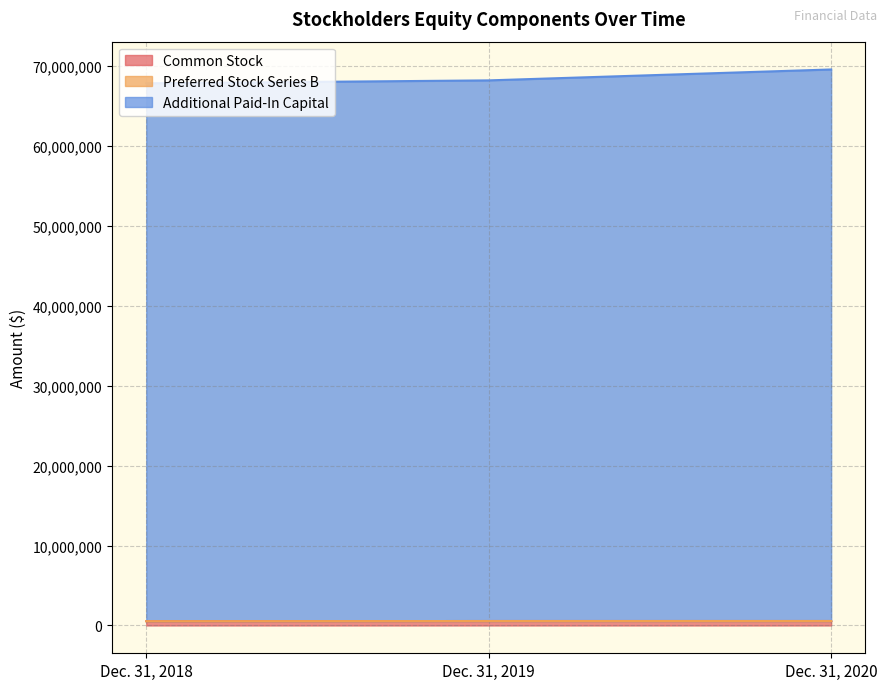

At which label does Additional Paid-In Capital reach its minimum?

Dec. 31, 2018